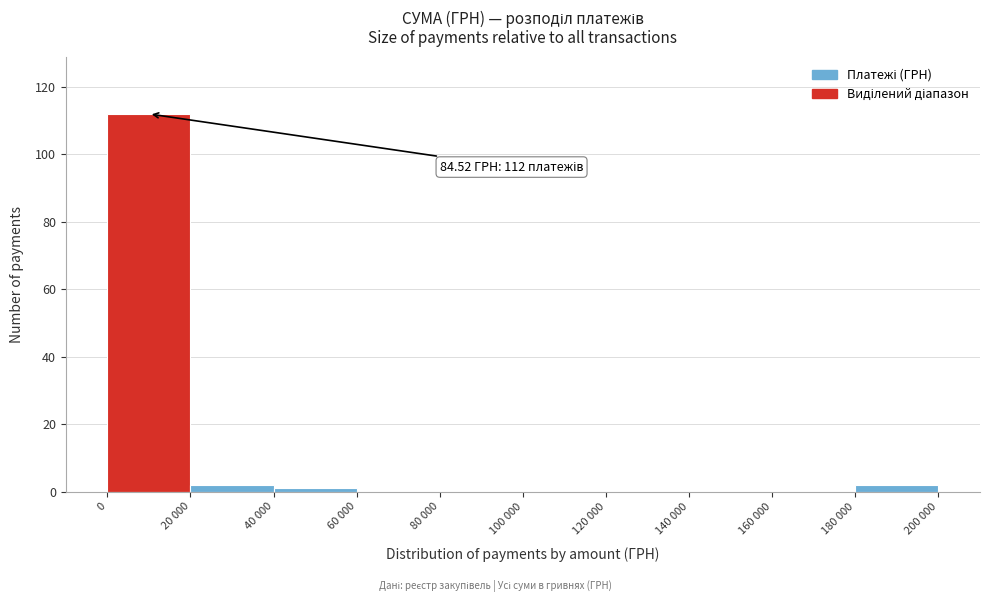

Reading left to right, list all the values displayed in this chart.

0=112	20 000=2	40 000=1	60 000=0	80 000=0	100 000=0	120 000=0	140 000=0	160 000=0	180 000=2